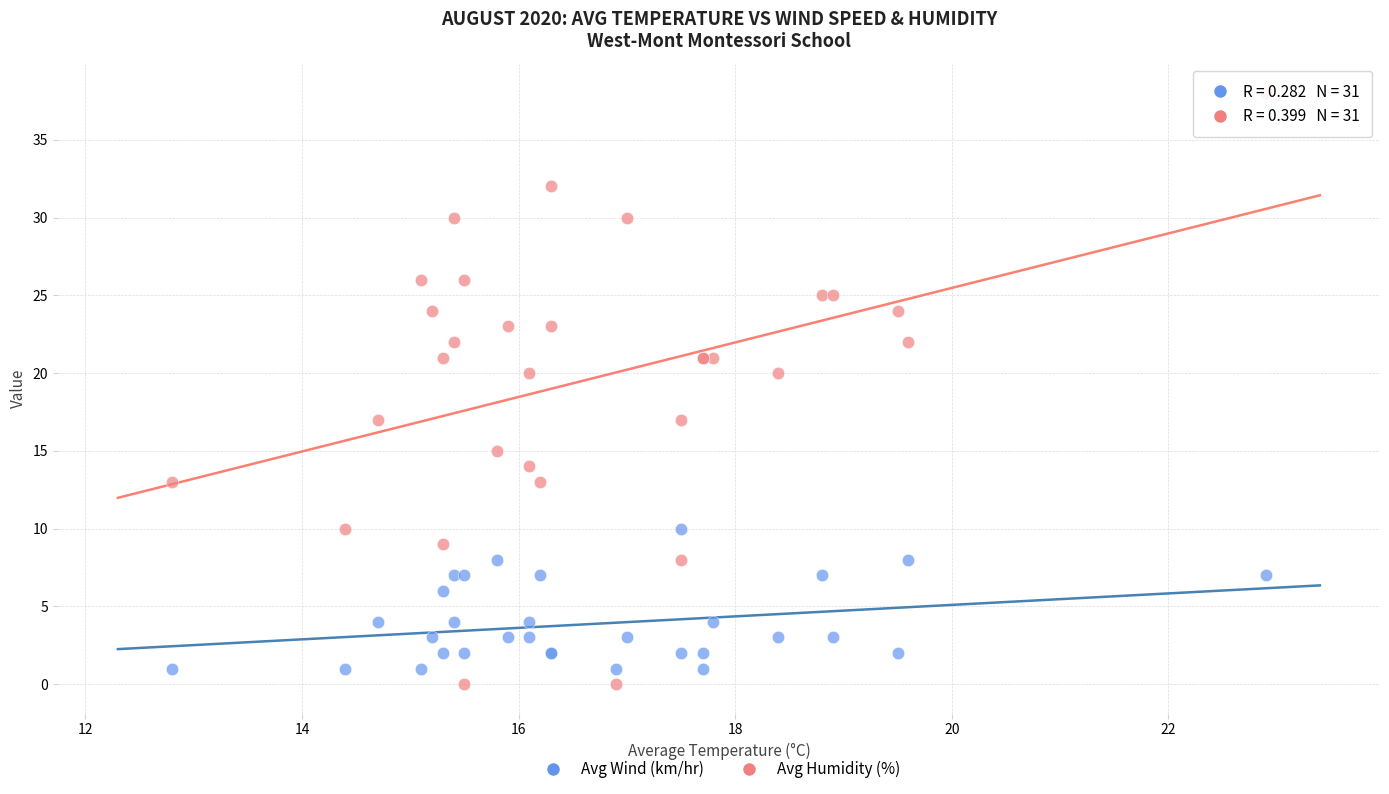

What are all the series names shown in the legend?

Avg Wind (km/hr), Avg Humidity (%)